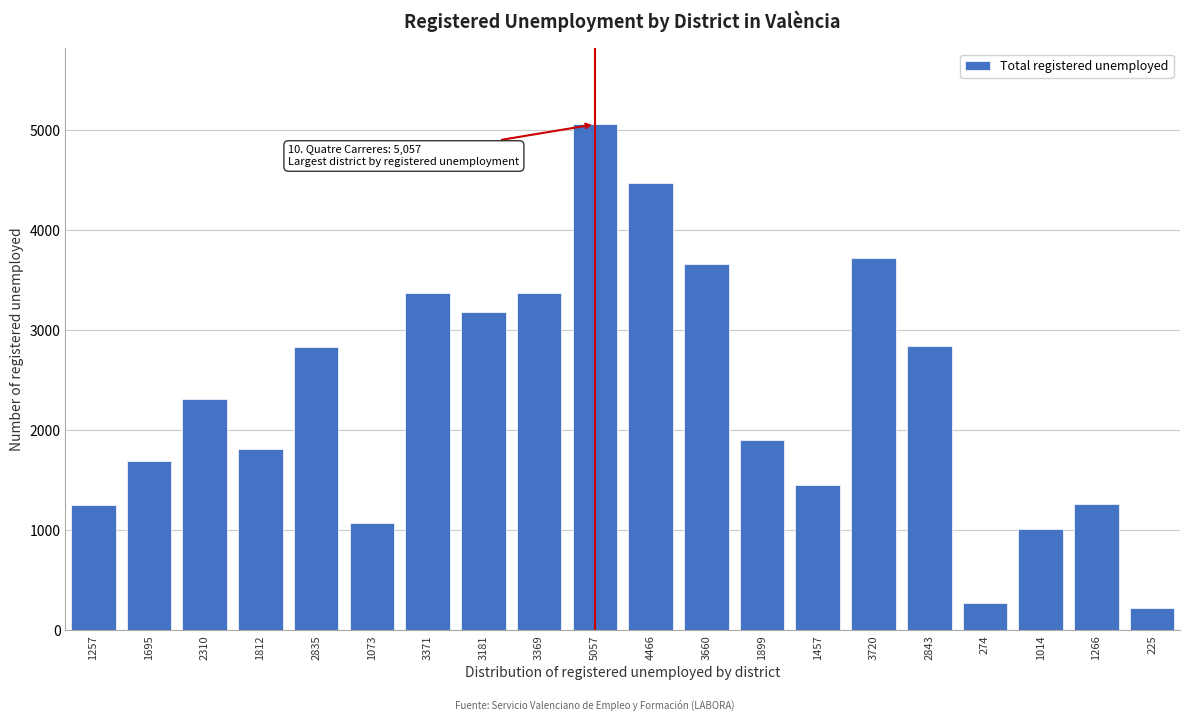

True or false: the data shows 274 at 274.

True